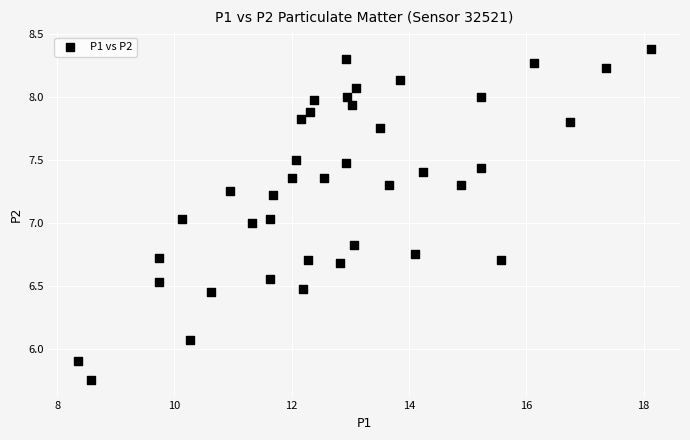

What is the range of X values (max minus min)?

9.8